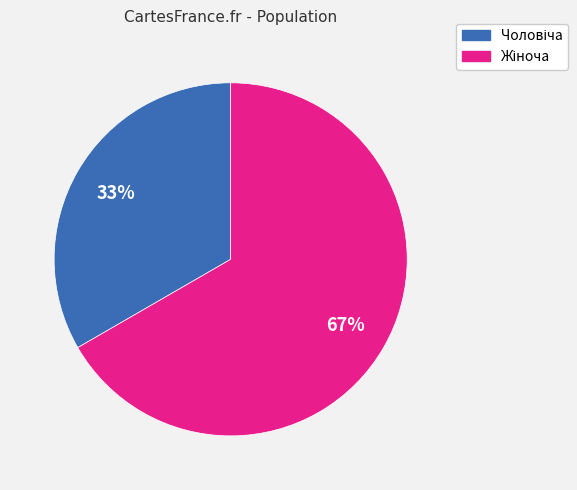

How many slices are in this pie chart?

2